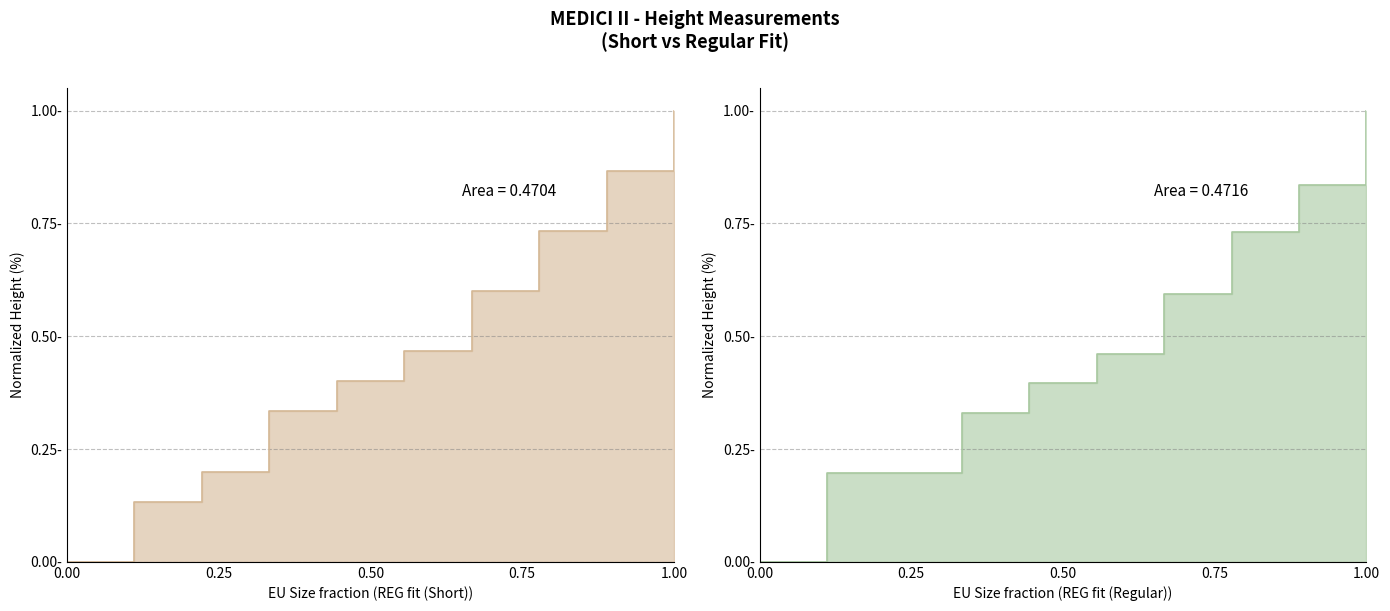

What are all the series names shown in the legend?

REG fit (Short), REG fit (Regular)